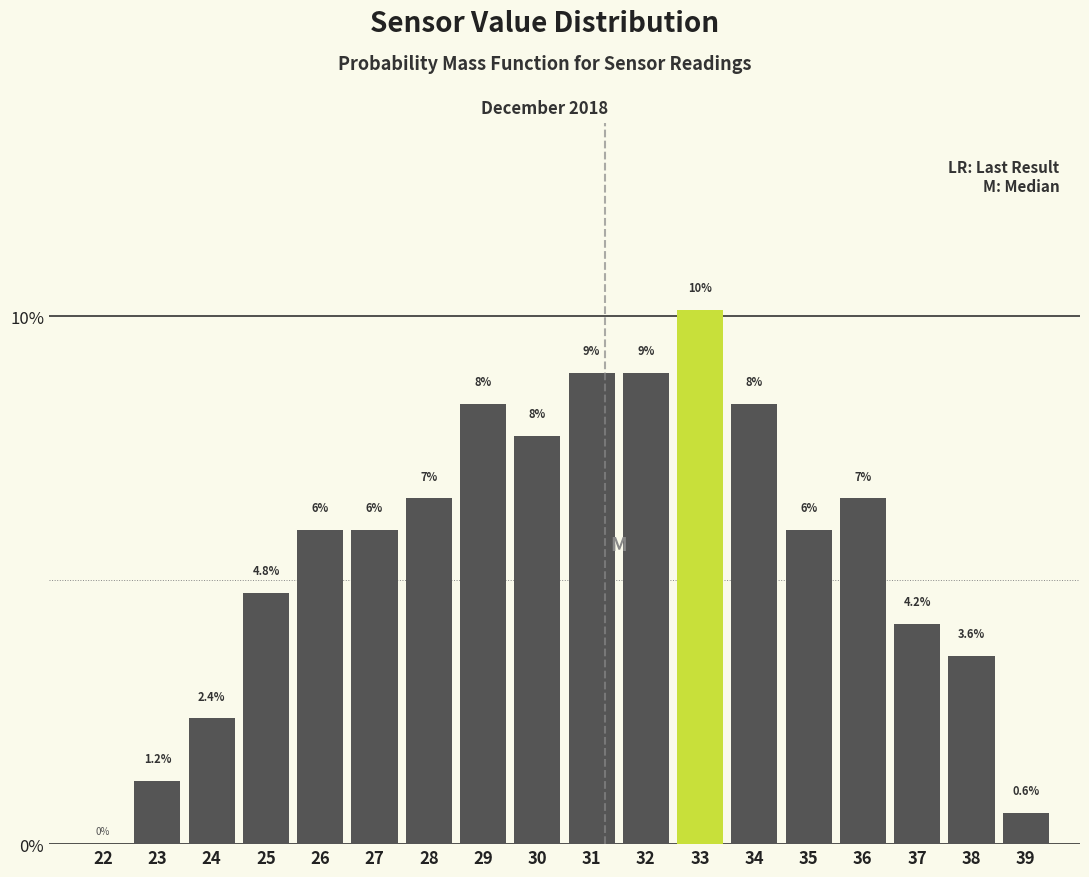

What is the maximum value shown in the chart?

10.1